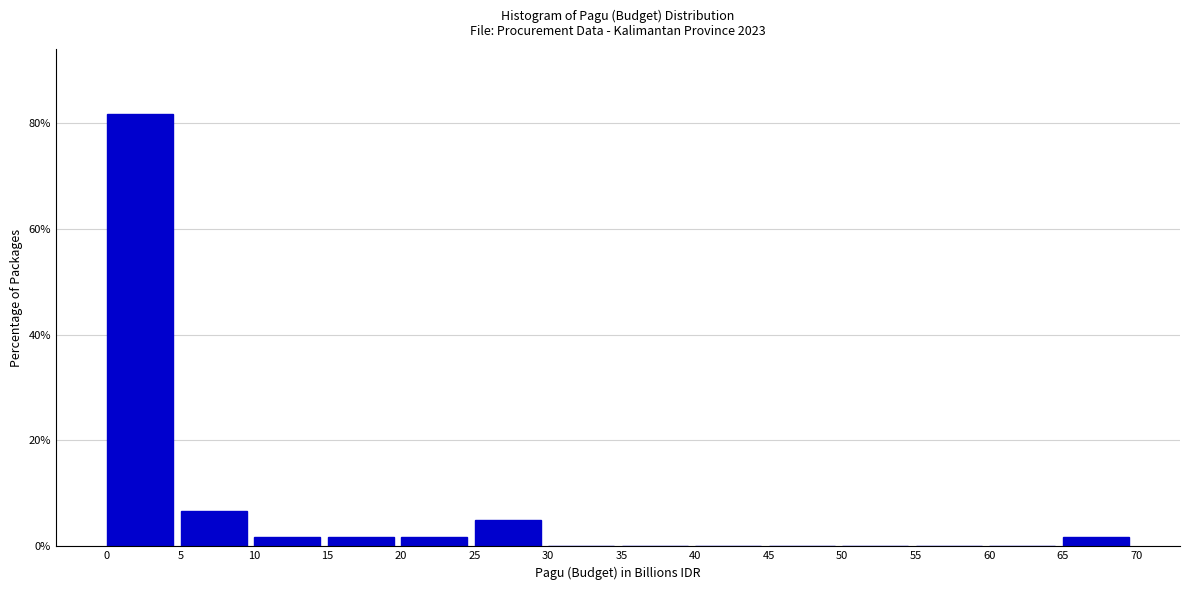

Over which range of the x-axis is the bar tallest?

0 to 5